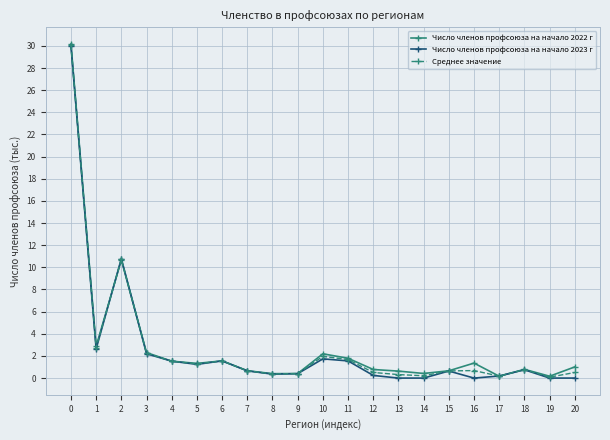

How many values in the Число членов профсоюза на начало 2022 г series are below 1?

10